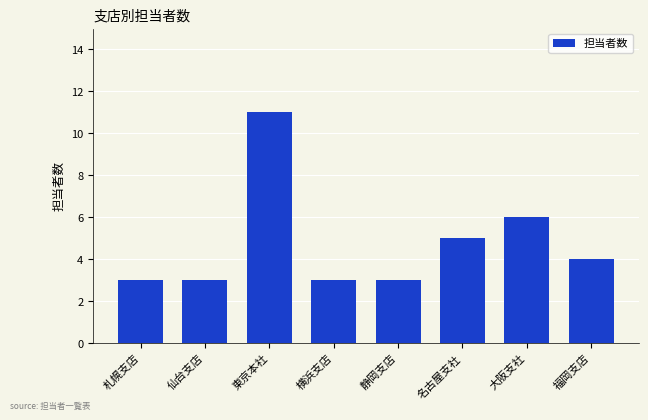

The value at 名古屋支社 is 8. True or false?

False